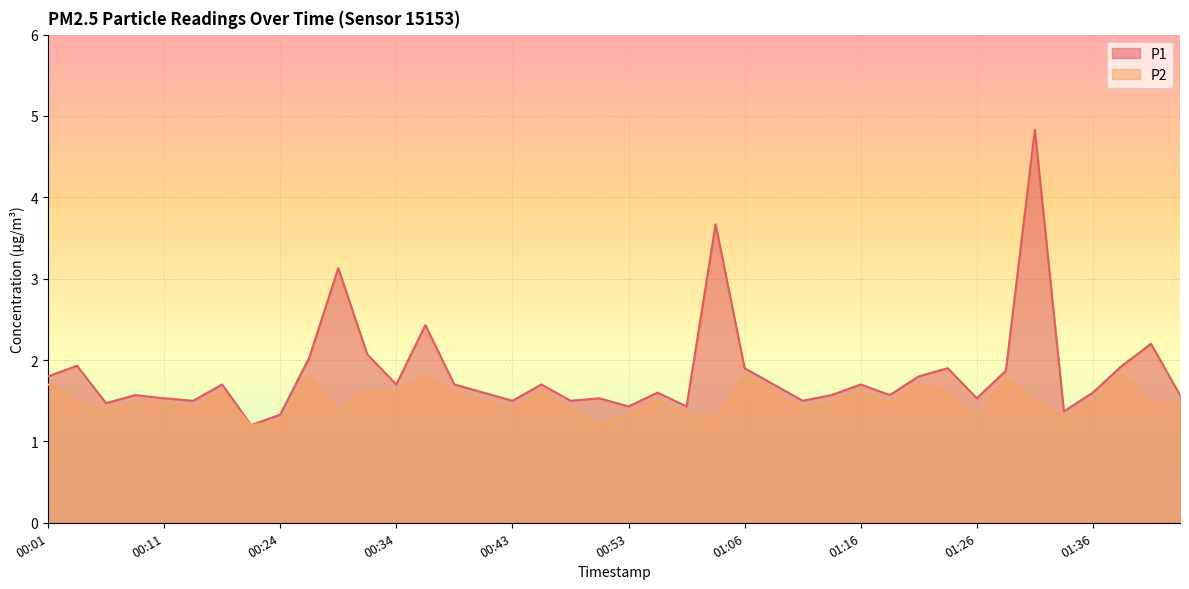

What is the label of the 14th point from the left?

00:36